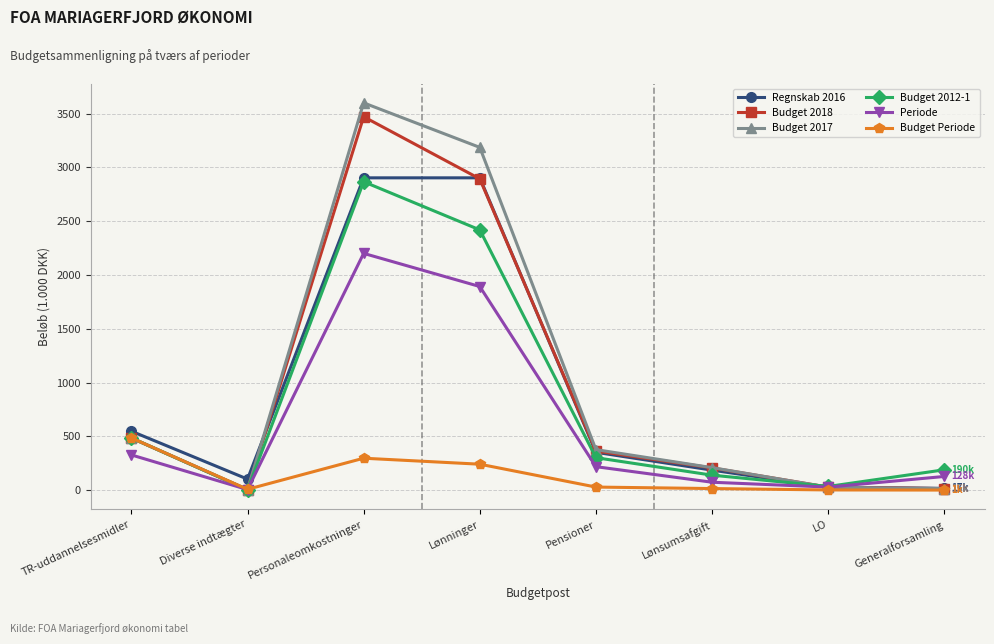

Which series has the widest spread of values?

Budget 2017